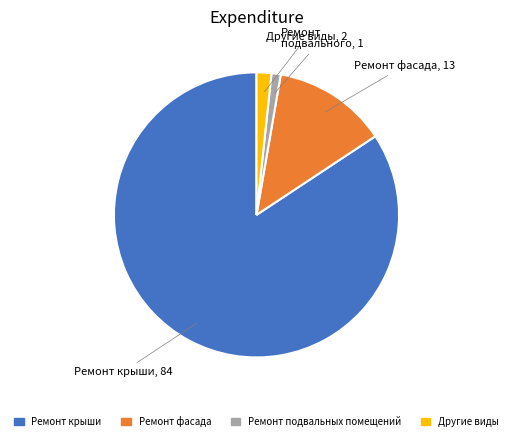

Count the number of slices in the pie.

4